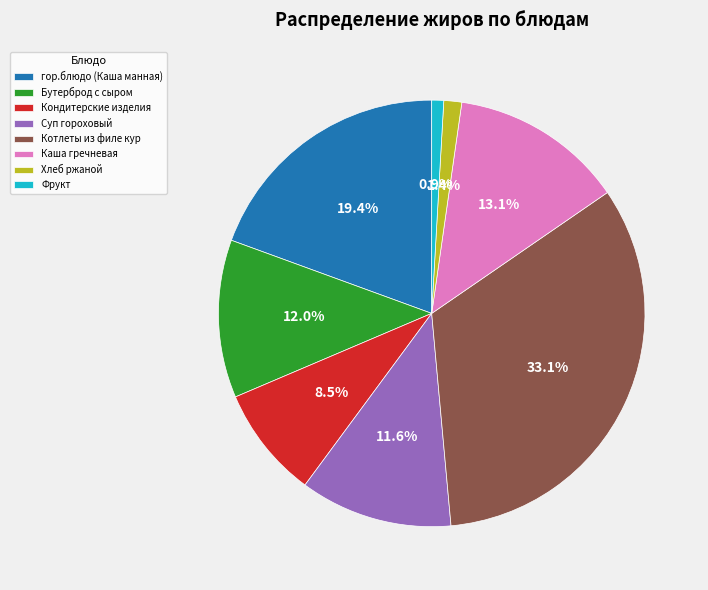

Does Каша гречневая represent more than half of the total?

No